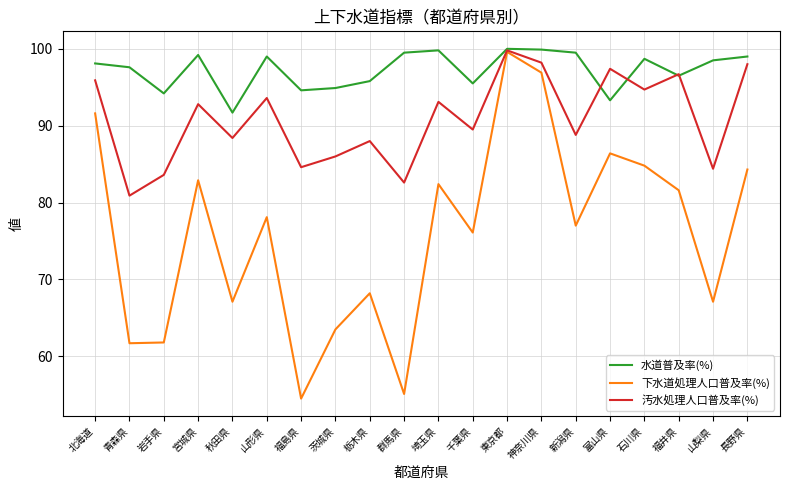

What position from the right is 群馬県?

11